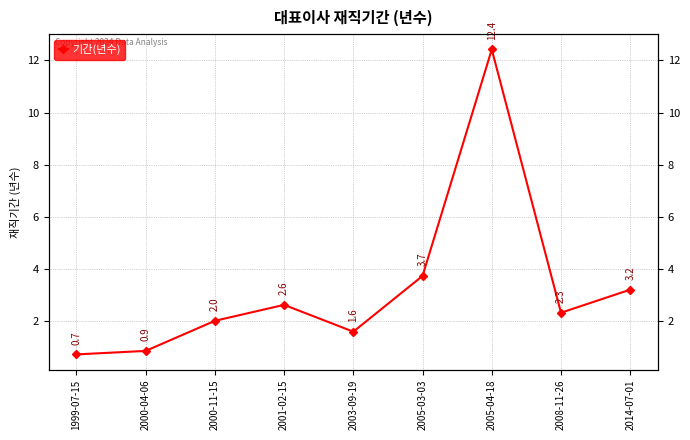

What is the change in value from 2008-11-26 to 2014-07-01?

+0.9